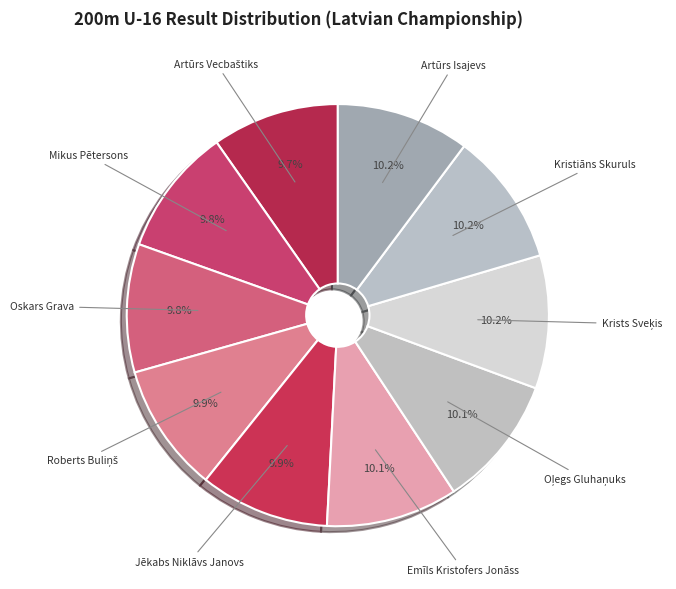

How many segments does this pie chart have?

10